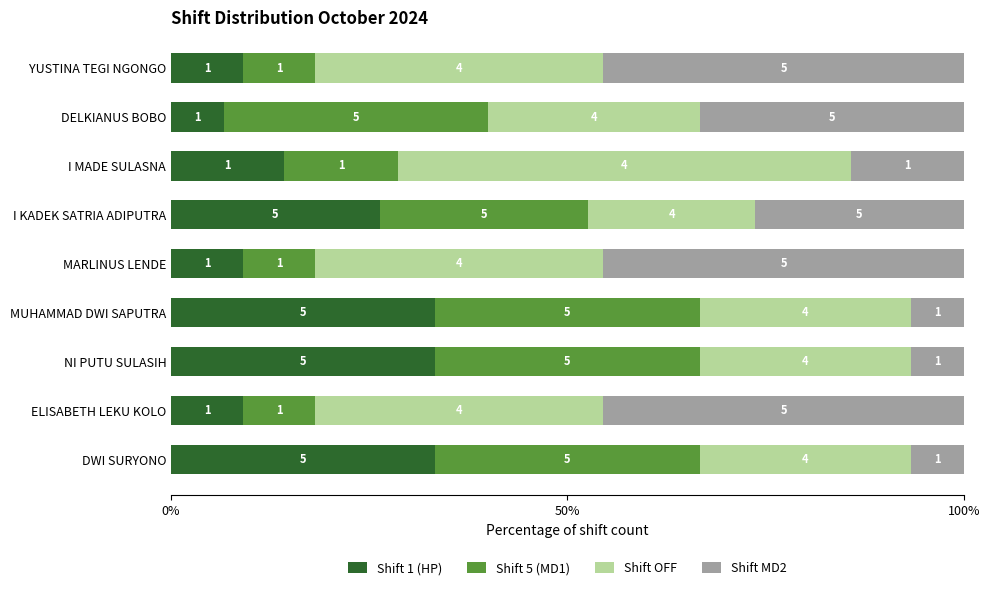

What are all the series names shown in the legend?

Shift 1 (HP), Shift 5 (MD1), Shift OFF, Shift MD2